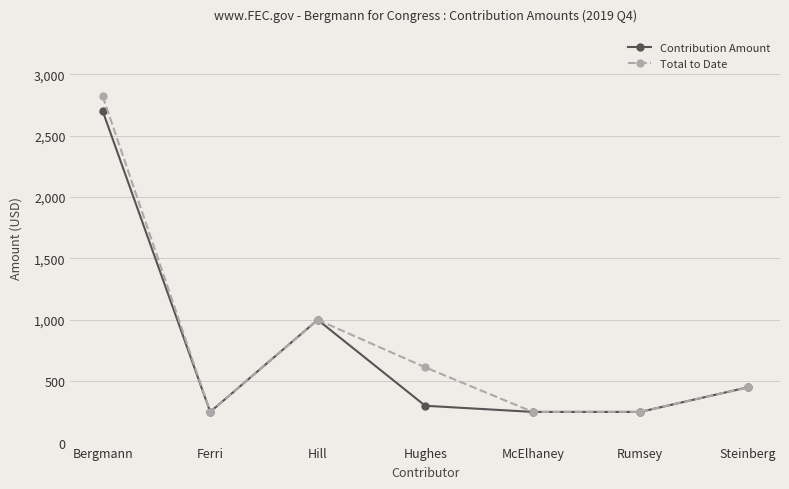

What is the value of the Contribution Amount point at the 4th from the left?

300.0